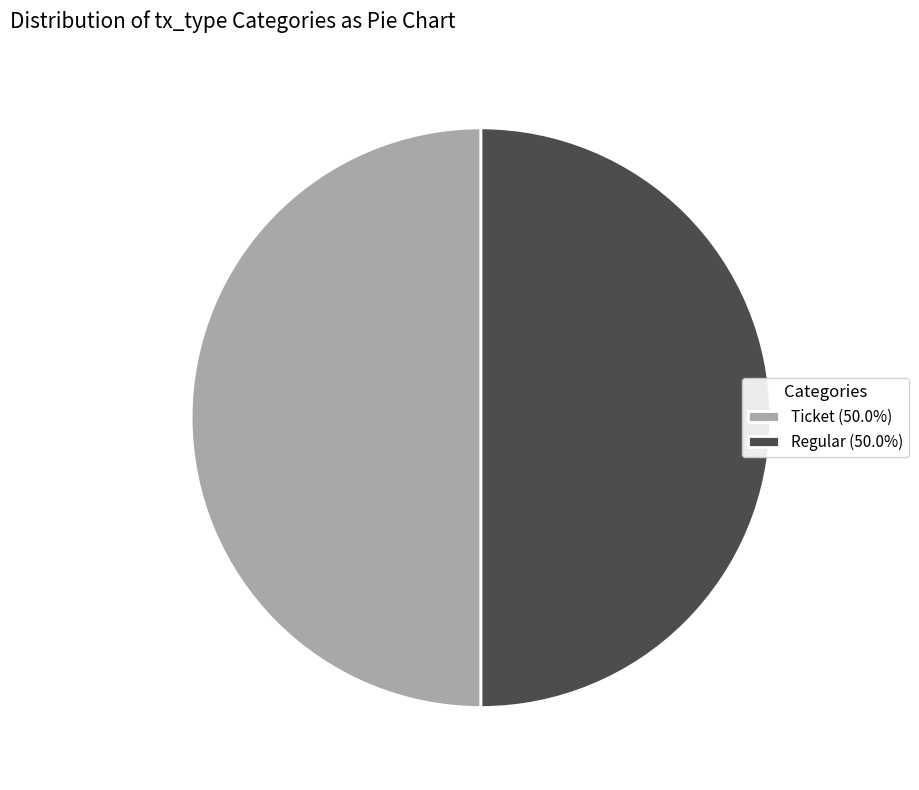

Is the sum of Regular (50.0%) and Ticket (50.0%) greater than half?

Yes